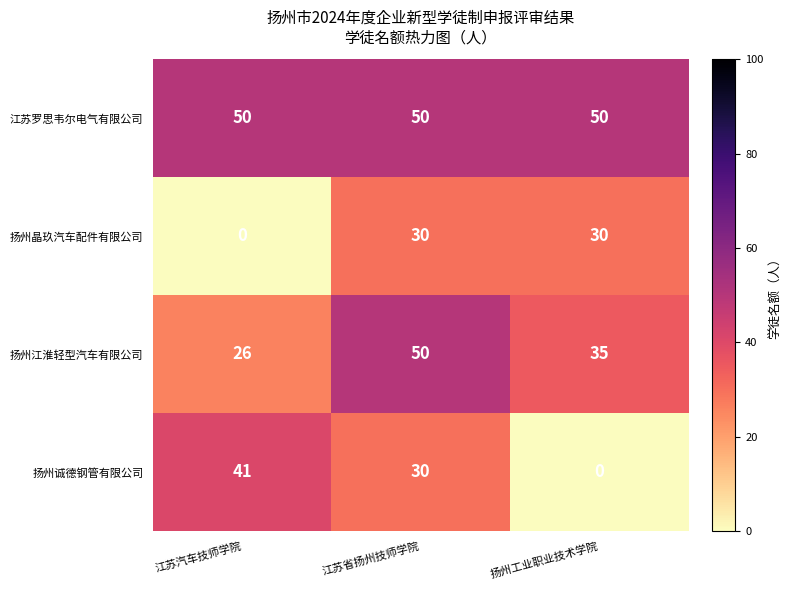

What is the spread (max minus min) of values at 扬州工业职业技术学院?

50